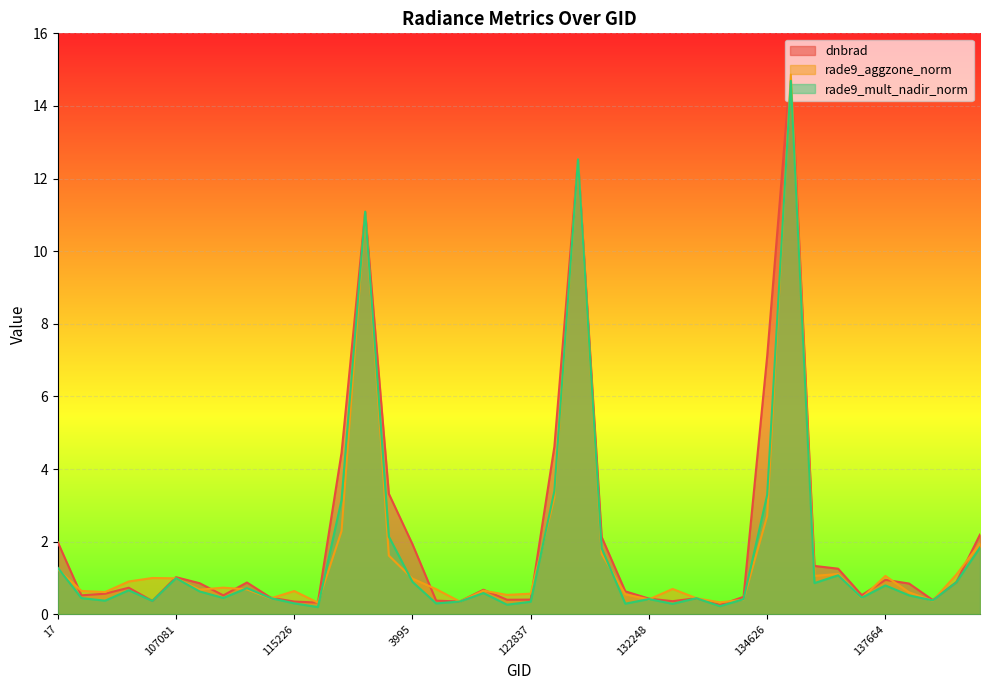

True or false: rade9_mult_nadir_norm and rade9_aggzone_norm intersect in this chart.

True